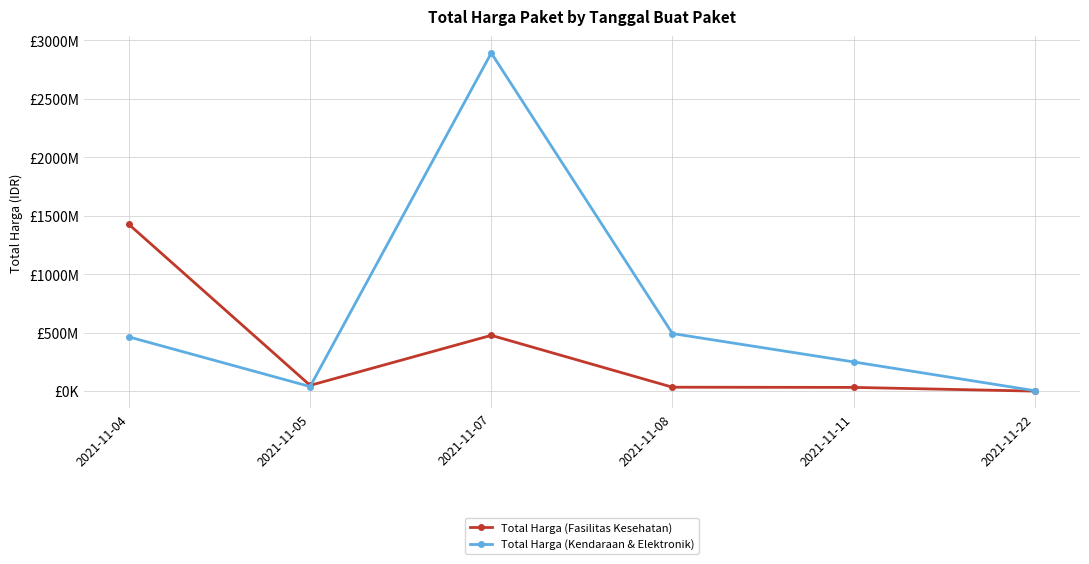

Where is the first local minimum for Total Harga (Kendaraan & Elektronik)?

2021-11-05